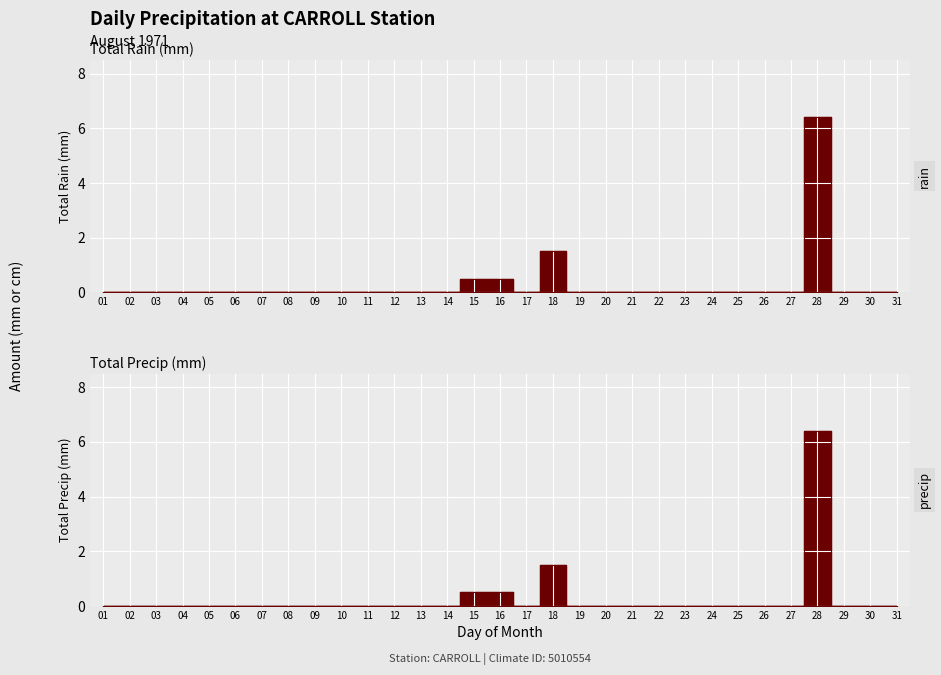

How many data points does each series have?

31